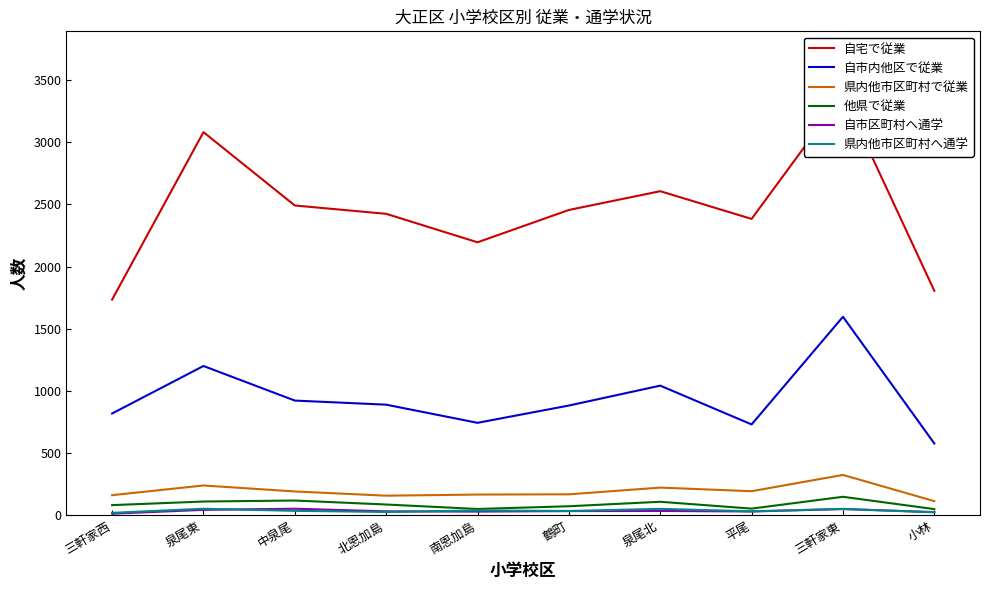

How many lines are shown in the chart?

6